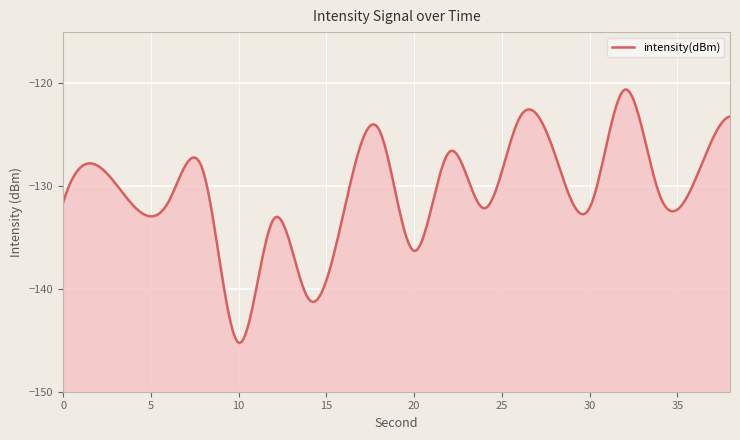

At which label is the value closest to -132?

30